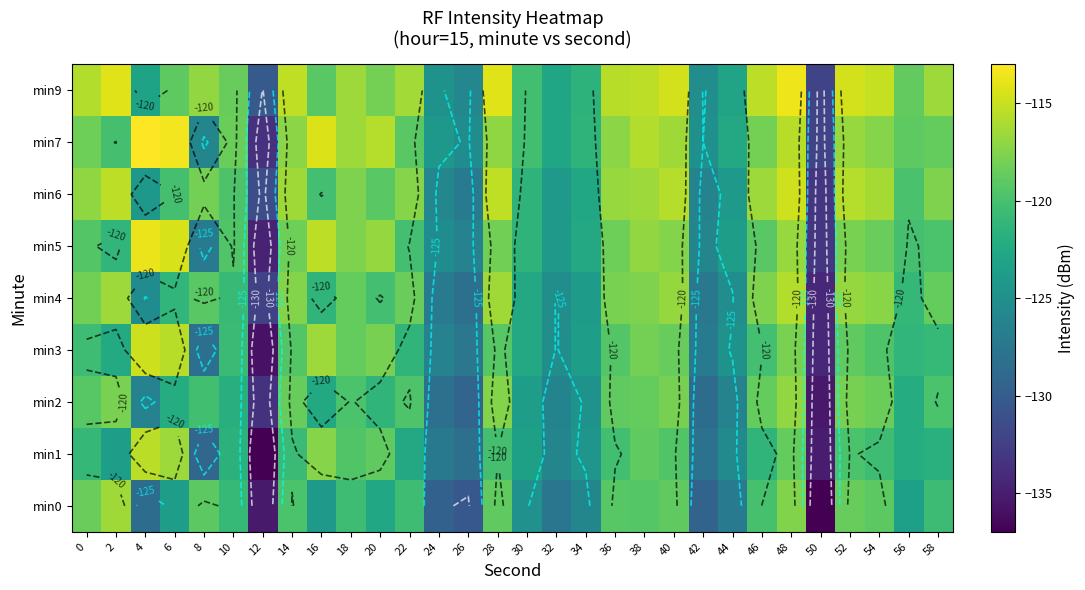

Between 34 and 42, which is larger?

34